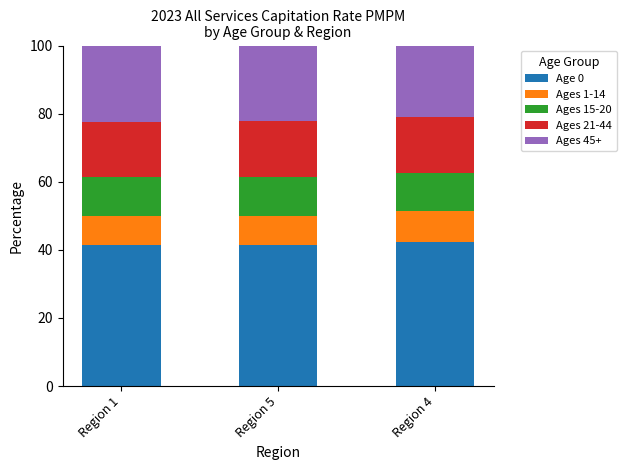

What is the sum of all Age 0 values?

125.4